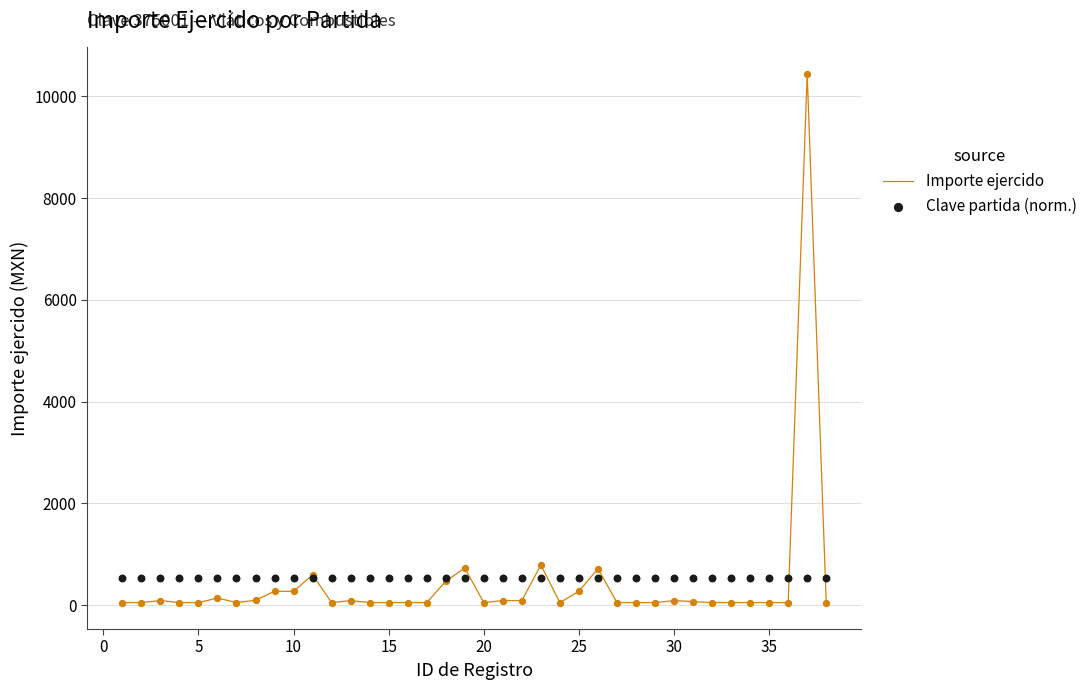

What are all the series names shown in the legend?

Importe ejercido, Clave partida (norm.)